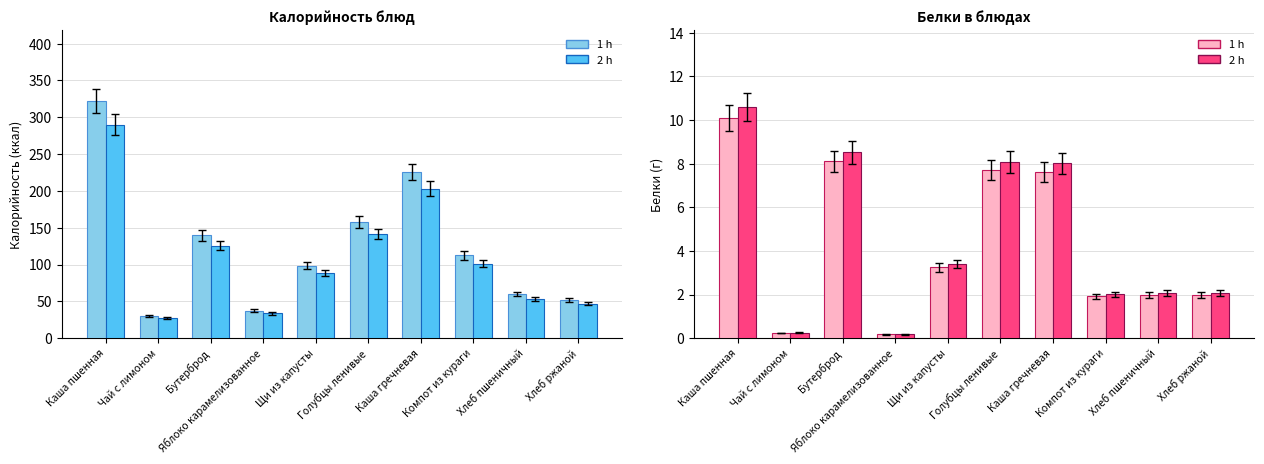

Where is Белки (1 h) nearest to the value 5?

Щи из капусты